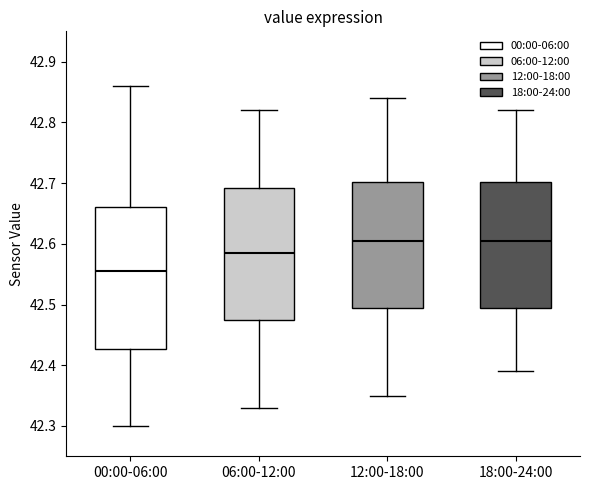

Where does the upper whisker of the box for 00:00-06:00 end on the y-axis? The values are not printed on the chart, so give them approximately, as read against the axis.

42.86